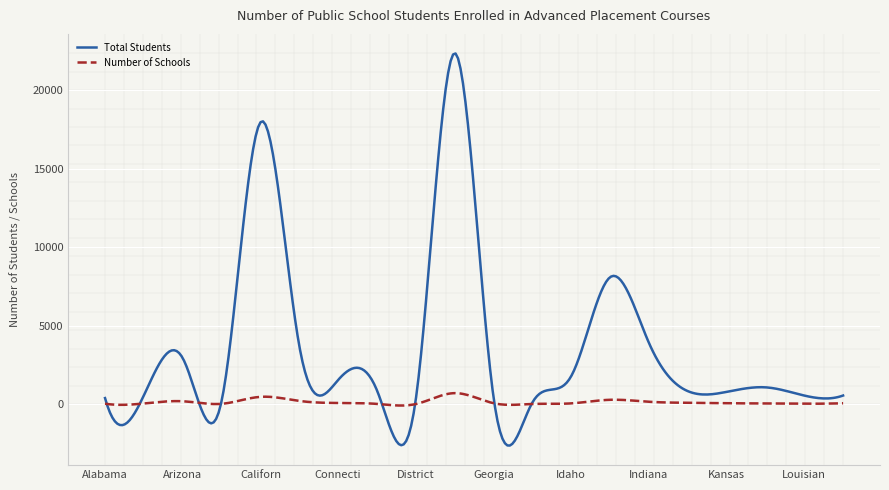

What is the average value of the Number of Schools series?

134.1